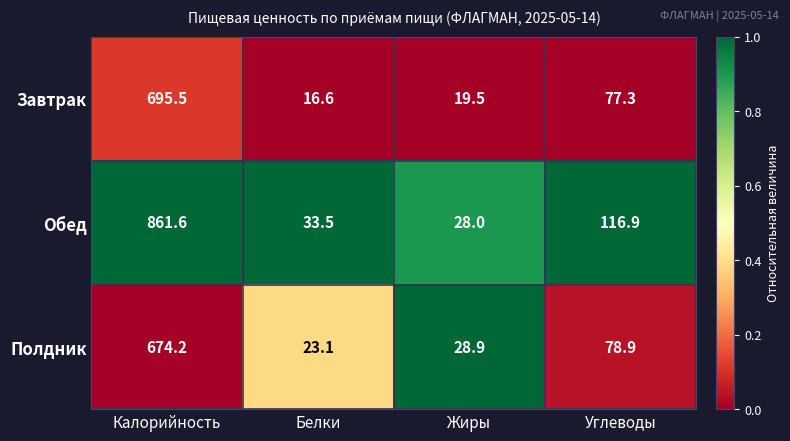

How many values in the Полдник series are below 78?

2